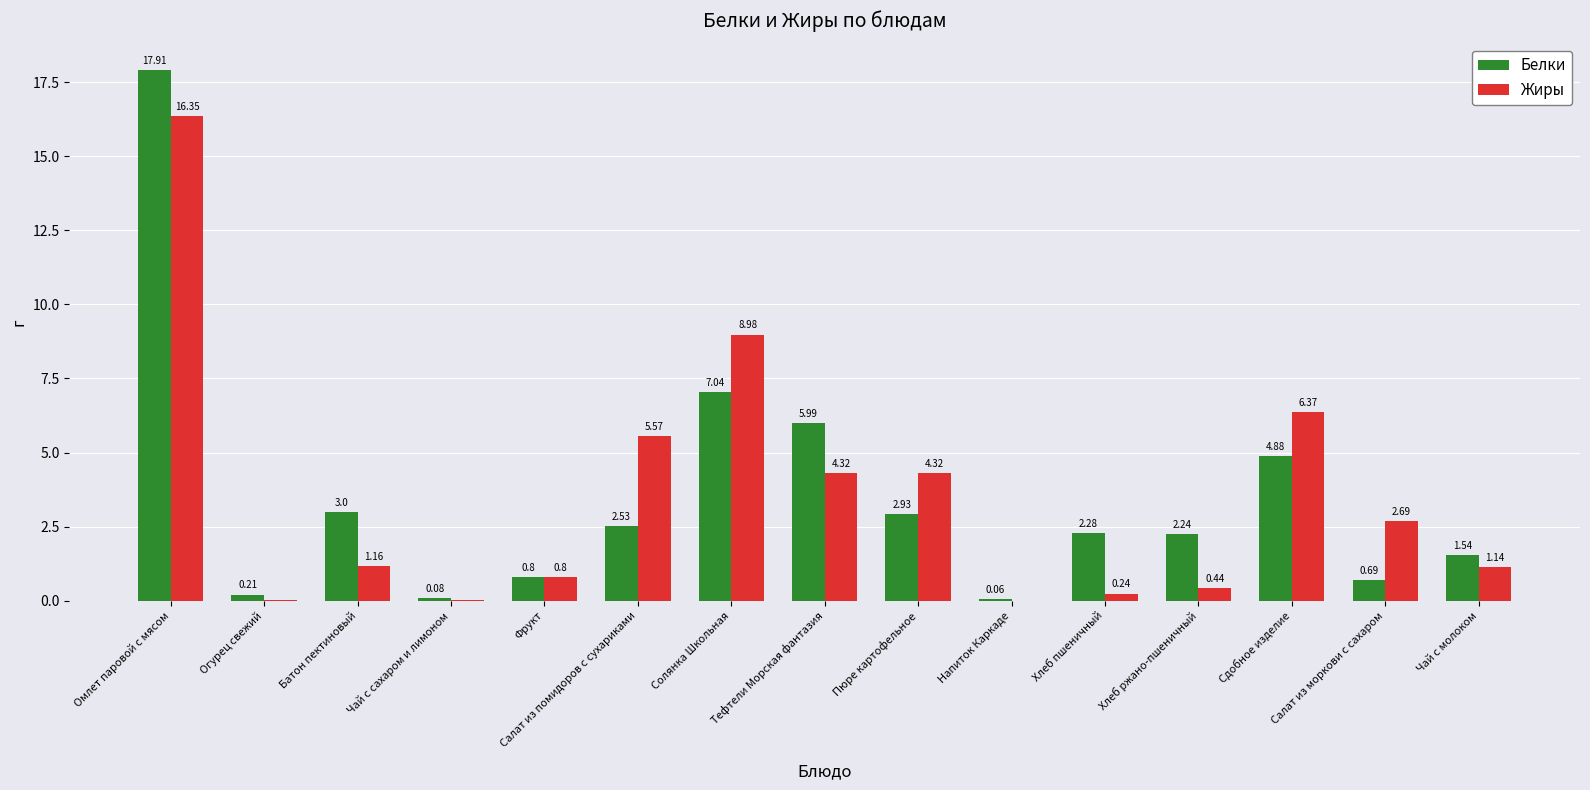

Which label corresponds to the largest value in the chart?

Омлет паровой с мясом